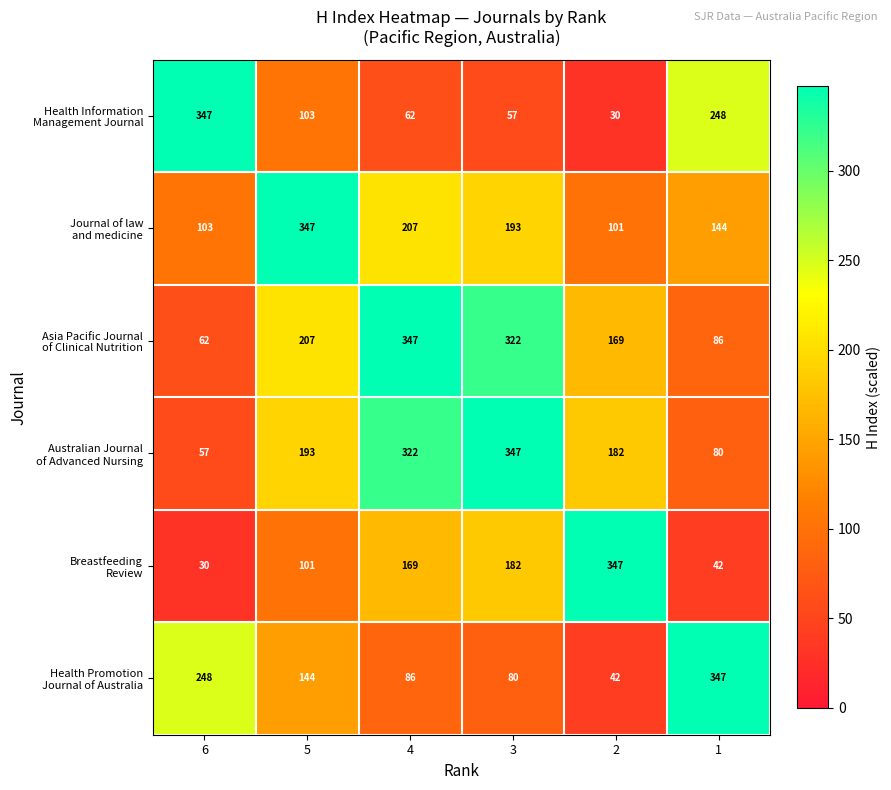

What is the difference between the highest and lowest values at 1?

305